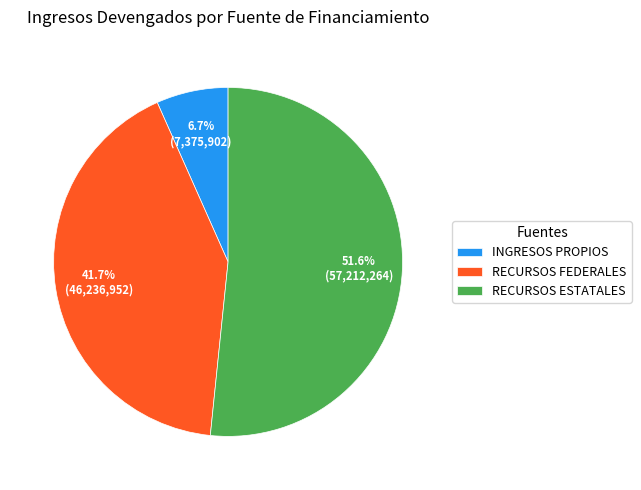

Which slice is the smallest?

INGRESOS PROPIOS